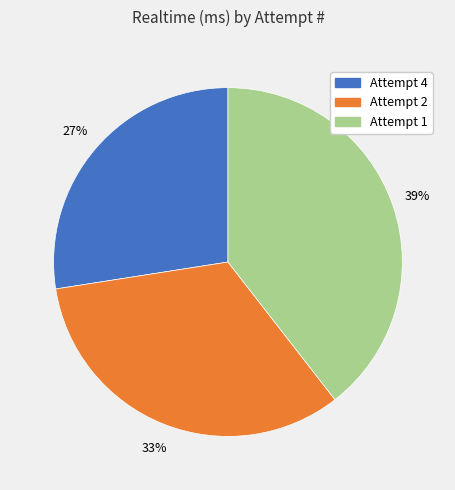

Is it true that Attempt 1 is 50% of the pie?

False